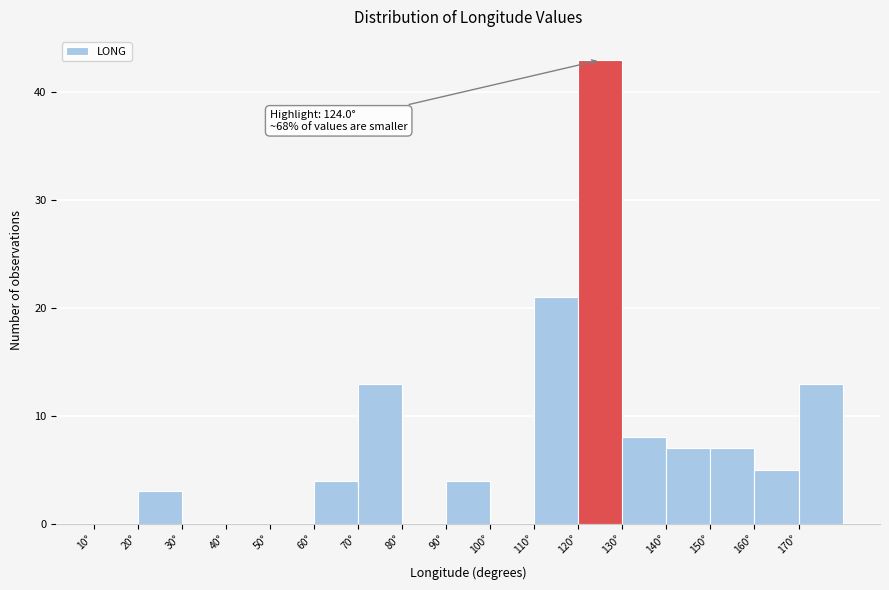

Over which range of the x-axis is the bar tallest?

120 to 130